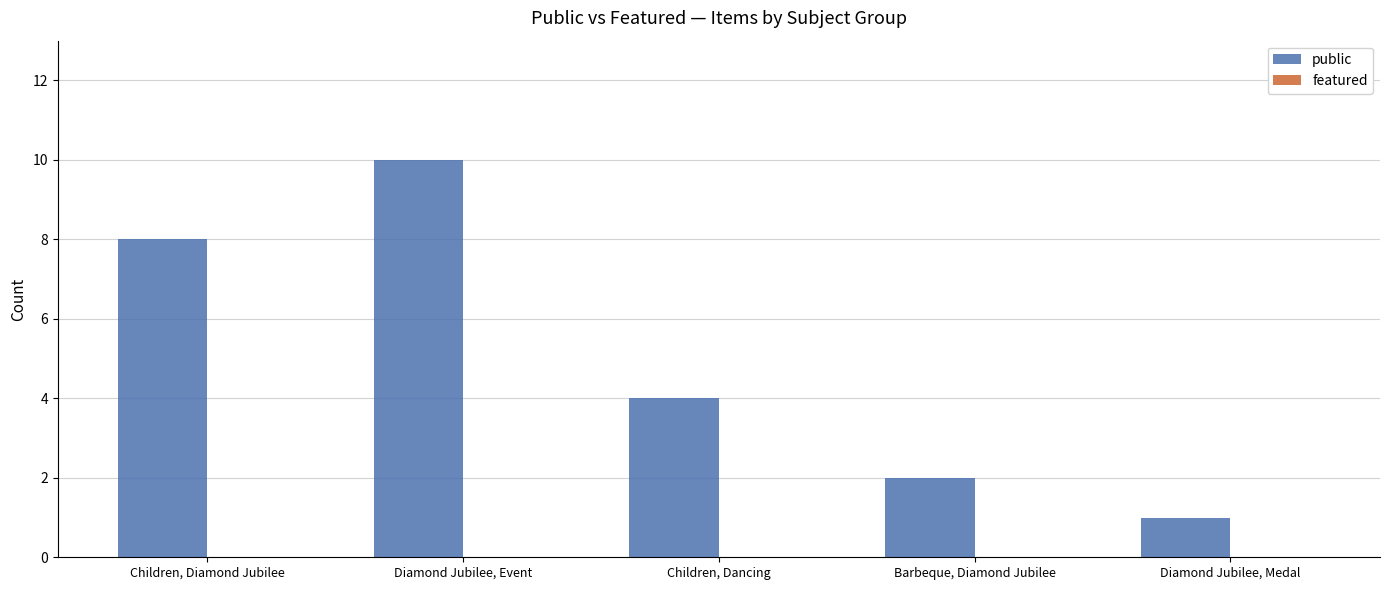

Which label corresponds to the largest value in the chart?

Diamond Jubilee, Event